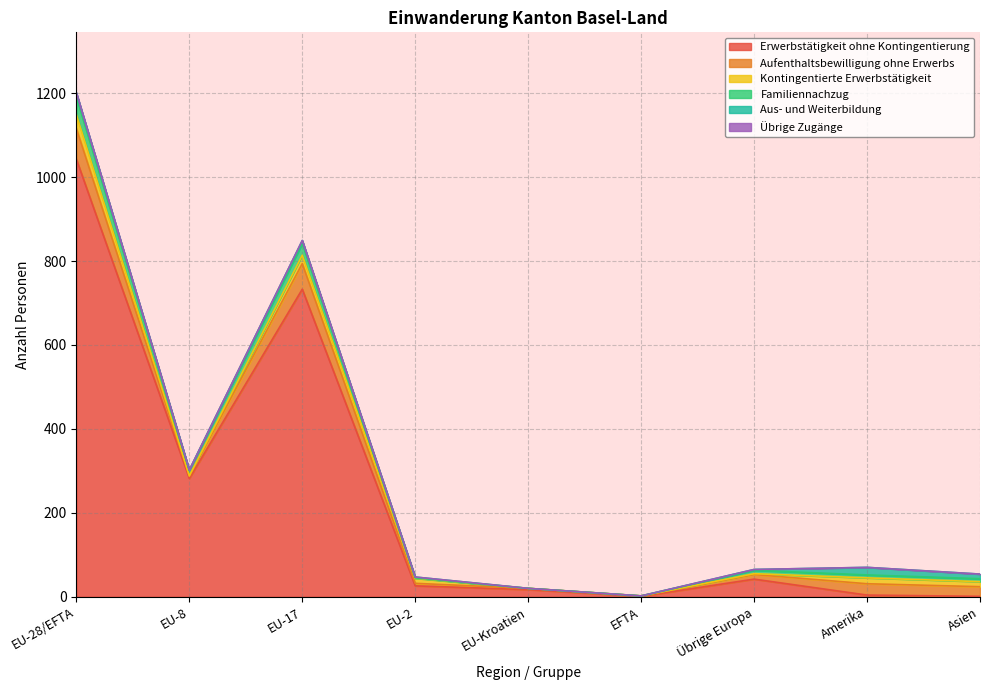

Is the value of Familiennachzug at EU-8 greater than the value of Aus- und Weiterbildung at EU-Kroatien?

Yes